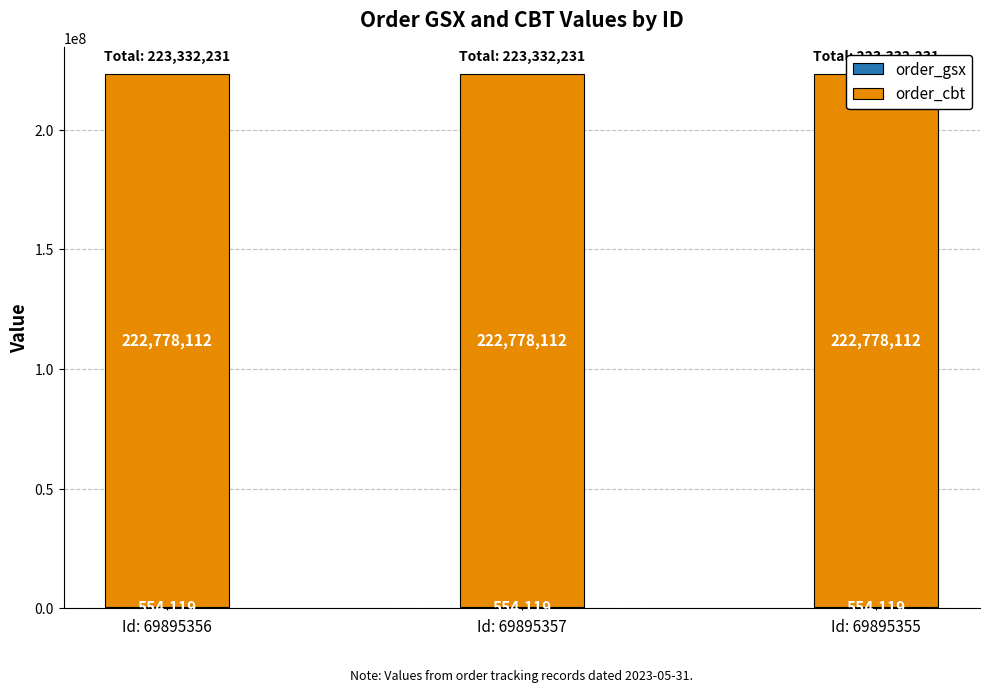

Rank the series by their maximum value, from lowest to highest.

order_gsx, order_cbt